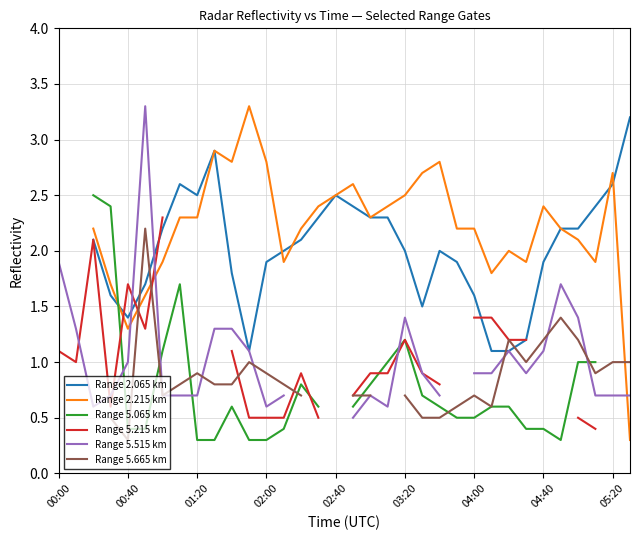

How many data points in Range 5.215 km are less than 1?

13